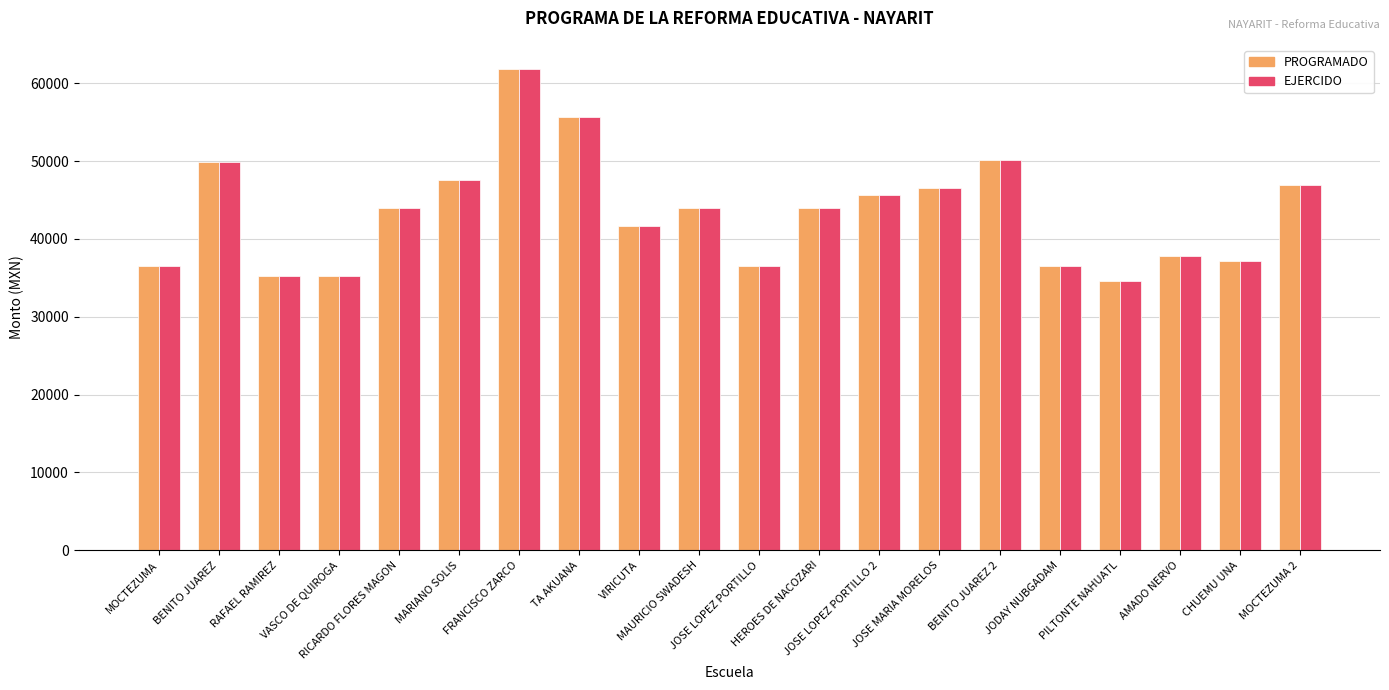

What is the difference between the second highest and second lowest values in the PROGRAMADO series?

20475.0